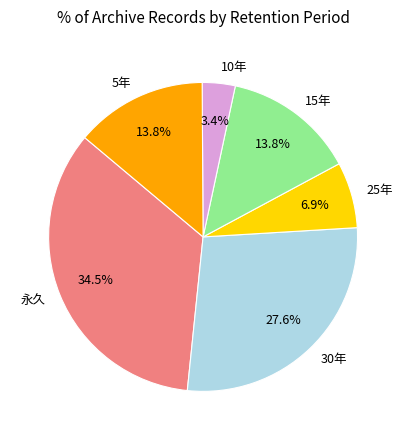

What portion of the pie excludes 10年?

96.6%